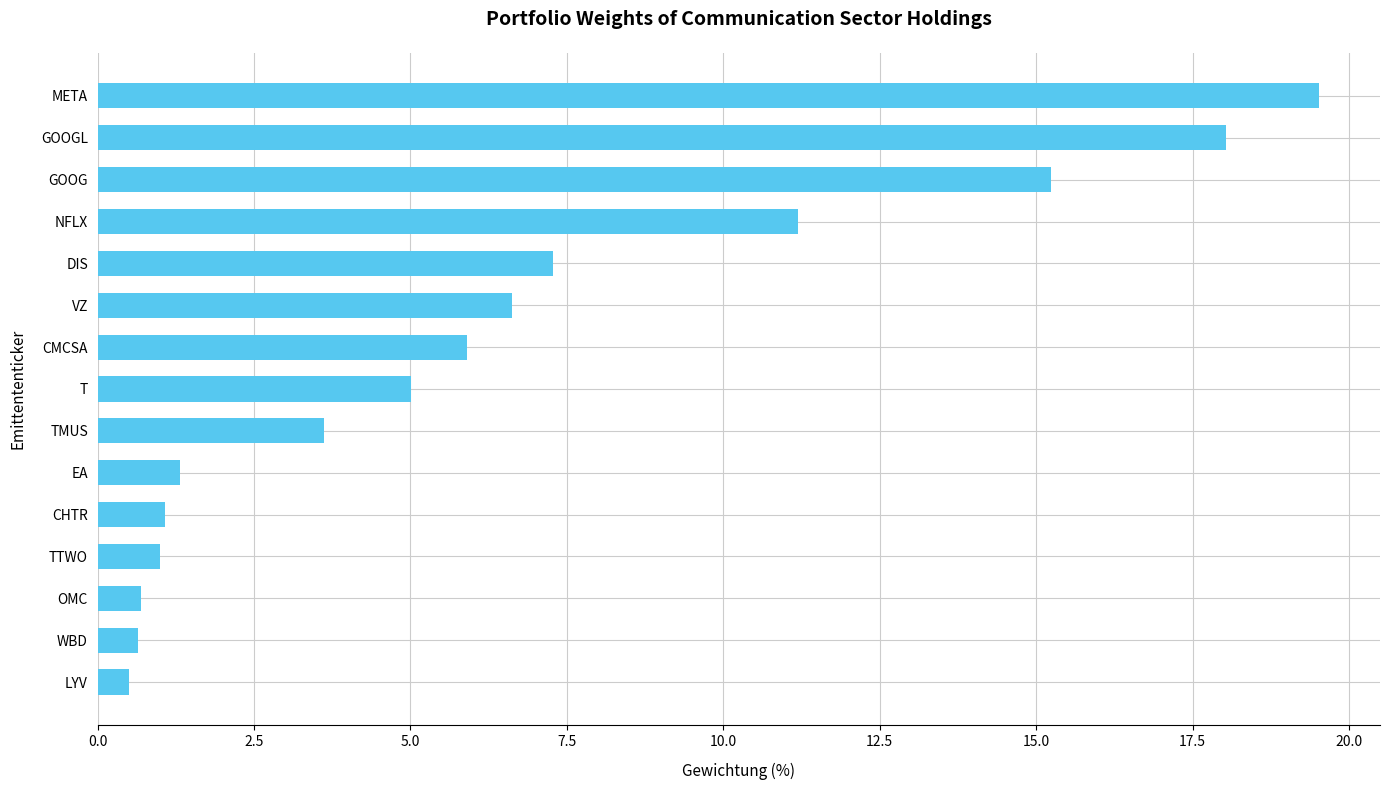

Where is the data nearest to the value 10?

NFLX